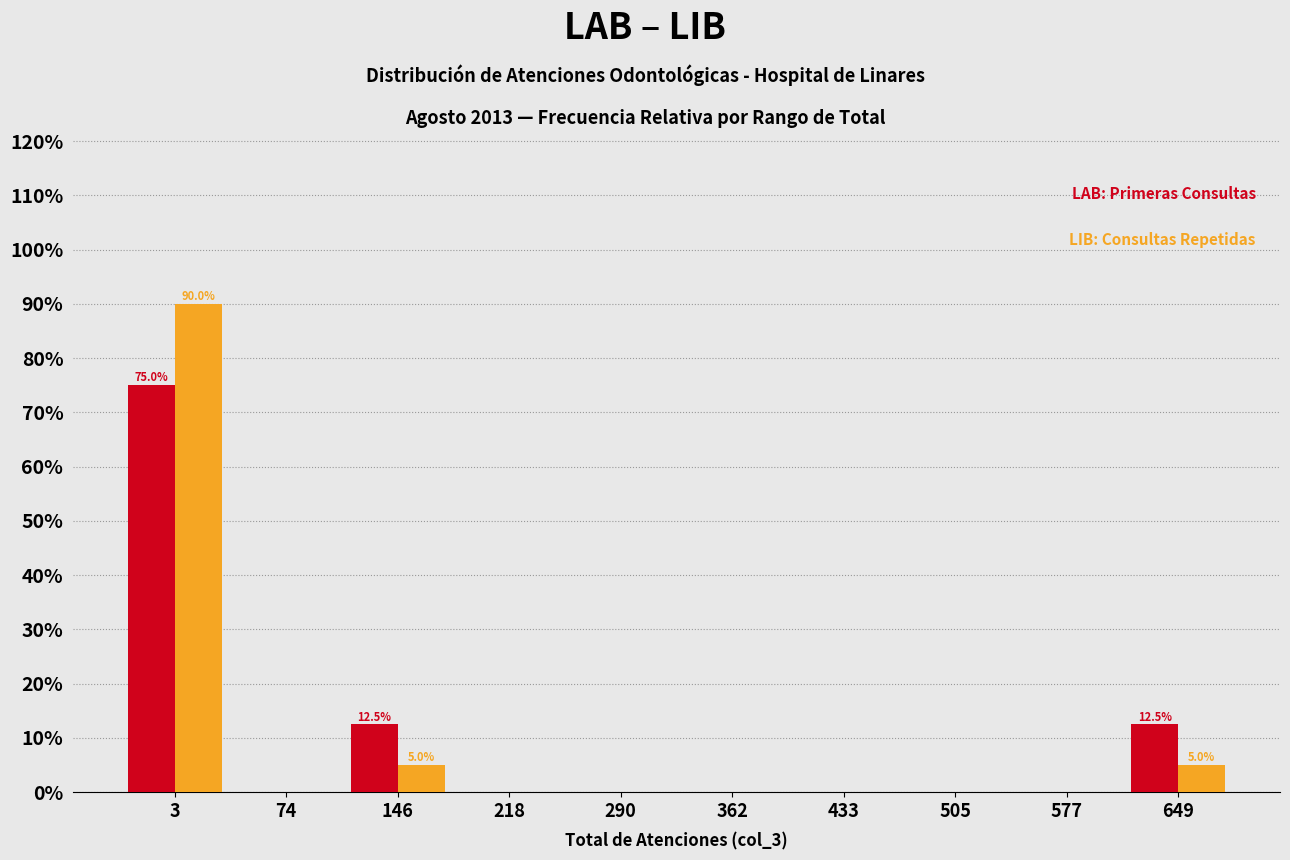

Reading left to right, extract all data points from this chart.

LAB: 3=75.0	74=0.0	146=12.5	218=0.0	290=0.0	362=0.0	433=0.0	505=0.0	577=0.0	649=12.5
LIB: 3=90.0	74=0.0	146=5.0	218=0.0	290=0.0	362=0.0	433=0.0	505=0.0	577=0.0	649=5.0